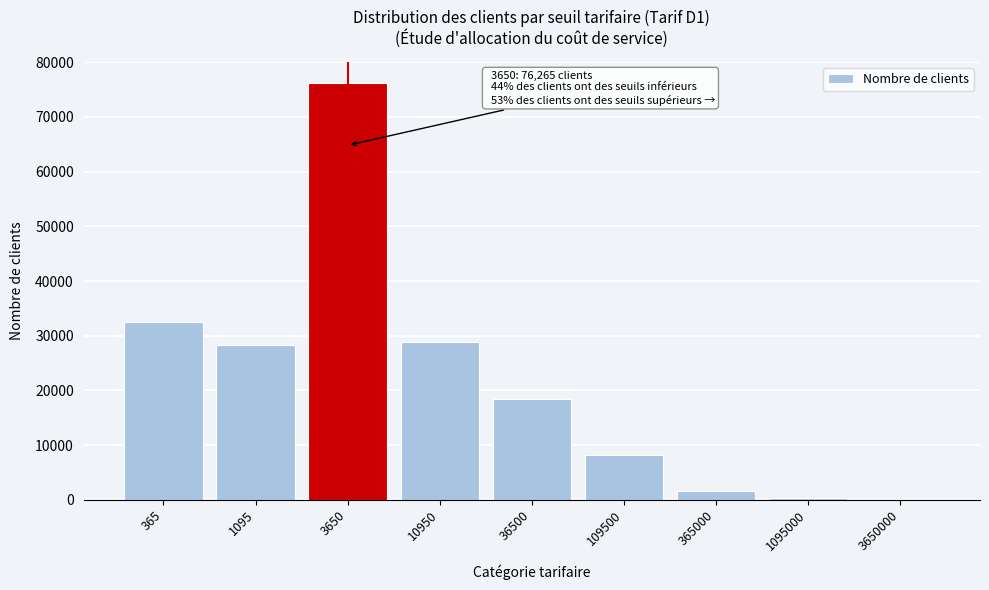

Approximately how many times larger is the value at 10950 compared to 3650?

0.4